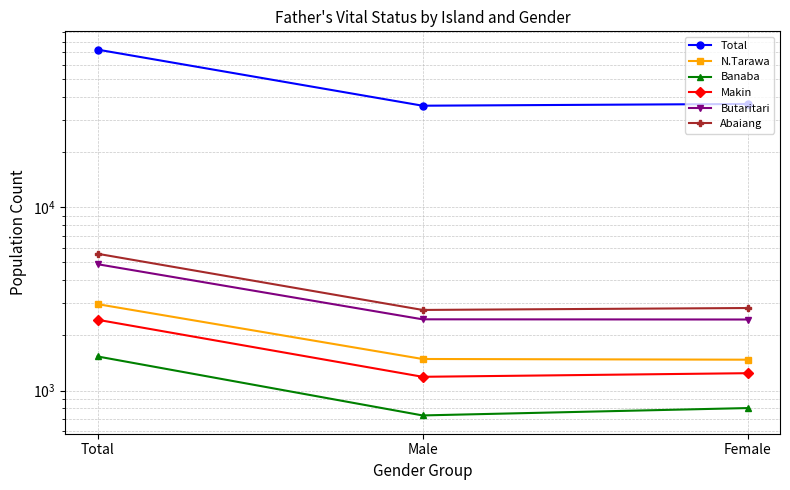

What is the smallest value displayed?

732